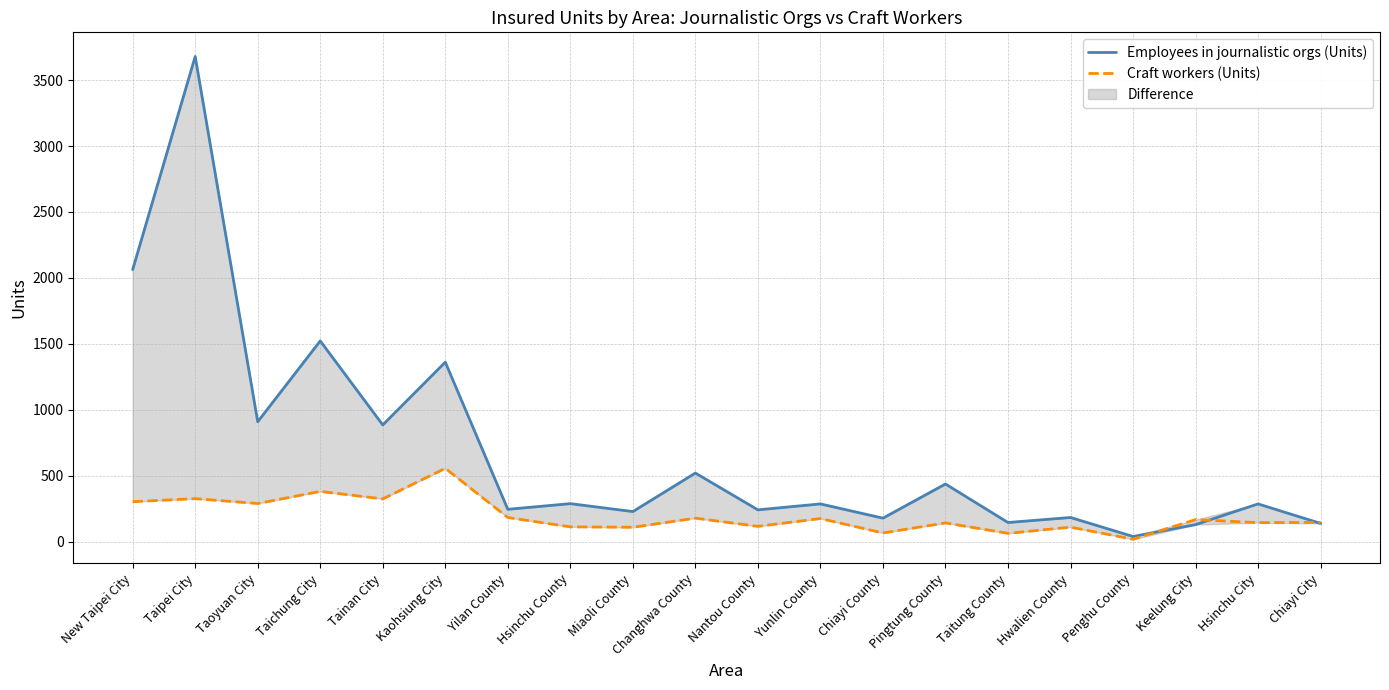

What is the minimum value shown in the chart?

18